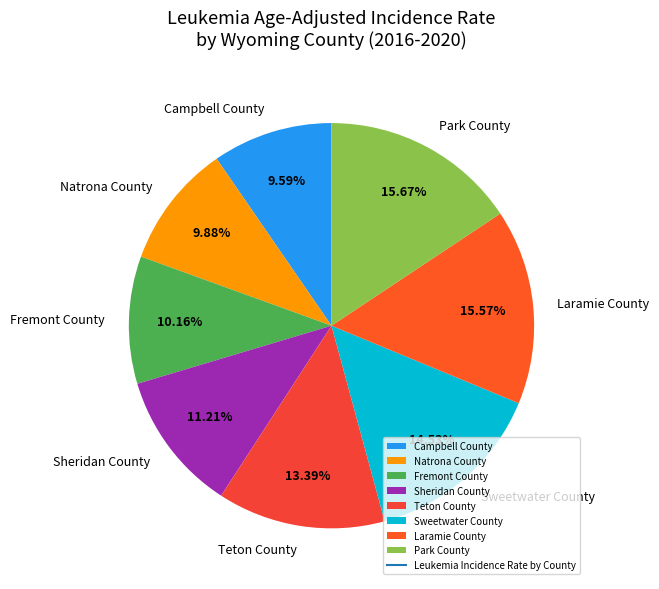

To the nearest percent, what portion does Park County represent?

16%